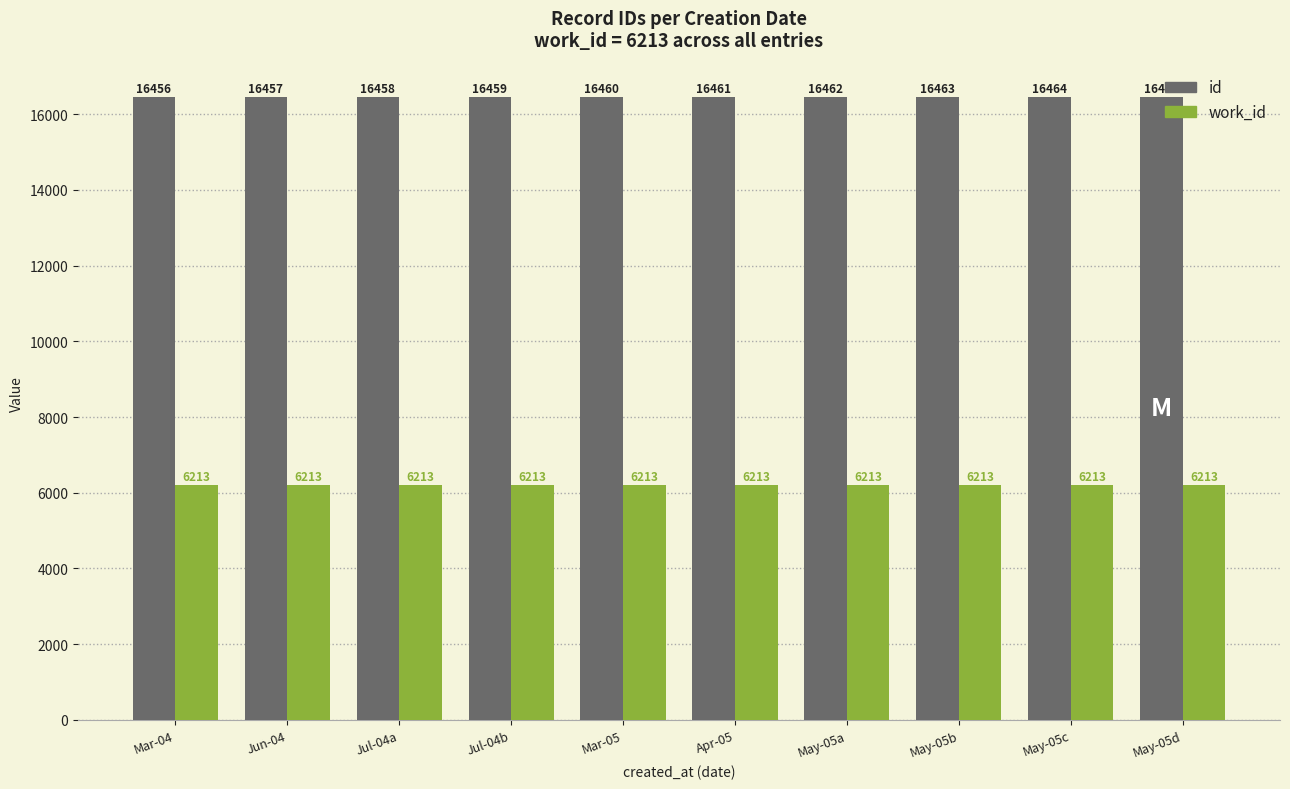

Is it true that id equals 16465 at May-05d?

True